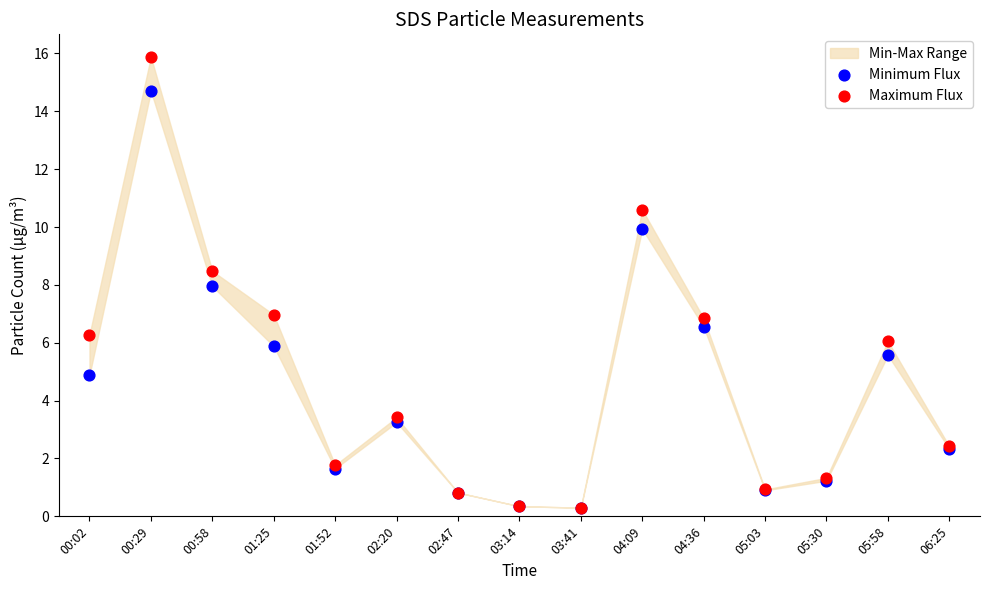

Which series reaches the minimum Y coordinate?

Minimum Flux